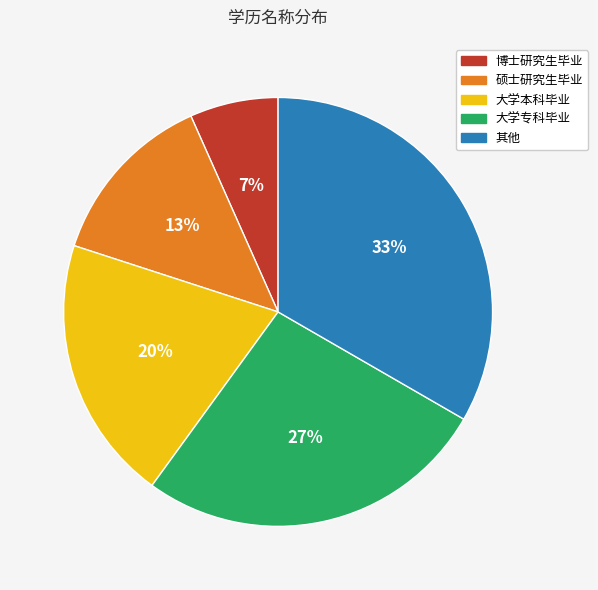

To the nearest percent, what is the combined percentage of 硕士研究生毕业 and 博士研究生毕业?

20%